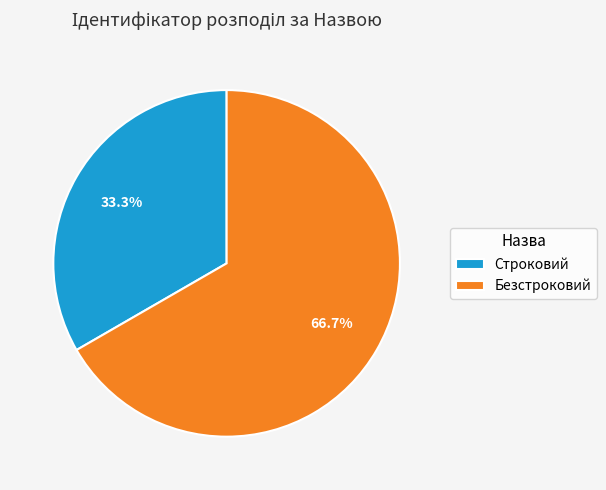

Which has a higher value, Безстроковий or Строковий?

Безстроковий